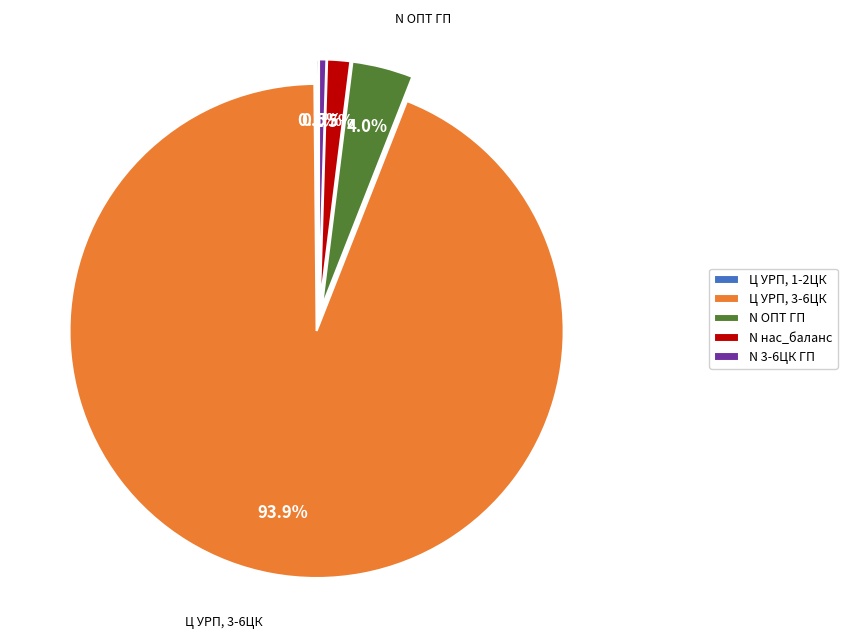

What is the ratio of the value at Ц УРП, 3-6ЦК to the value at N ОПТ ГП?

23.5